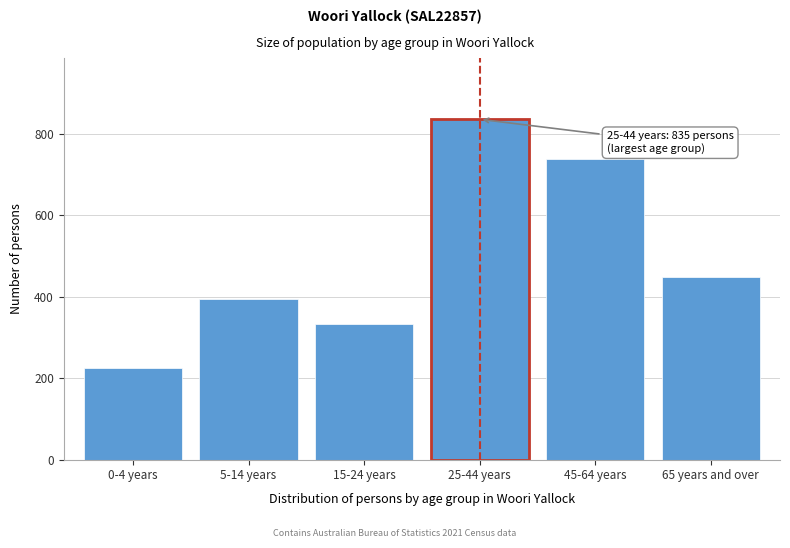

Reading left to right, extract all data points from this chart.

224	394	333	835	737	447